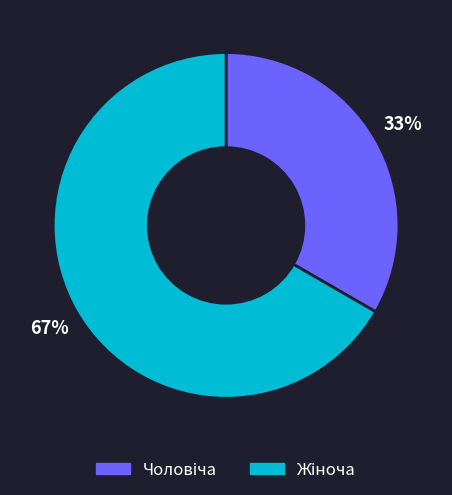

To the nearest percent, what is the average slice percentage?

50%